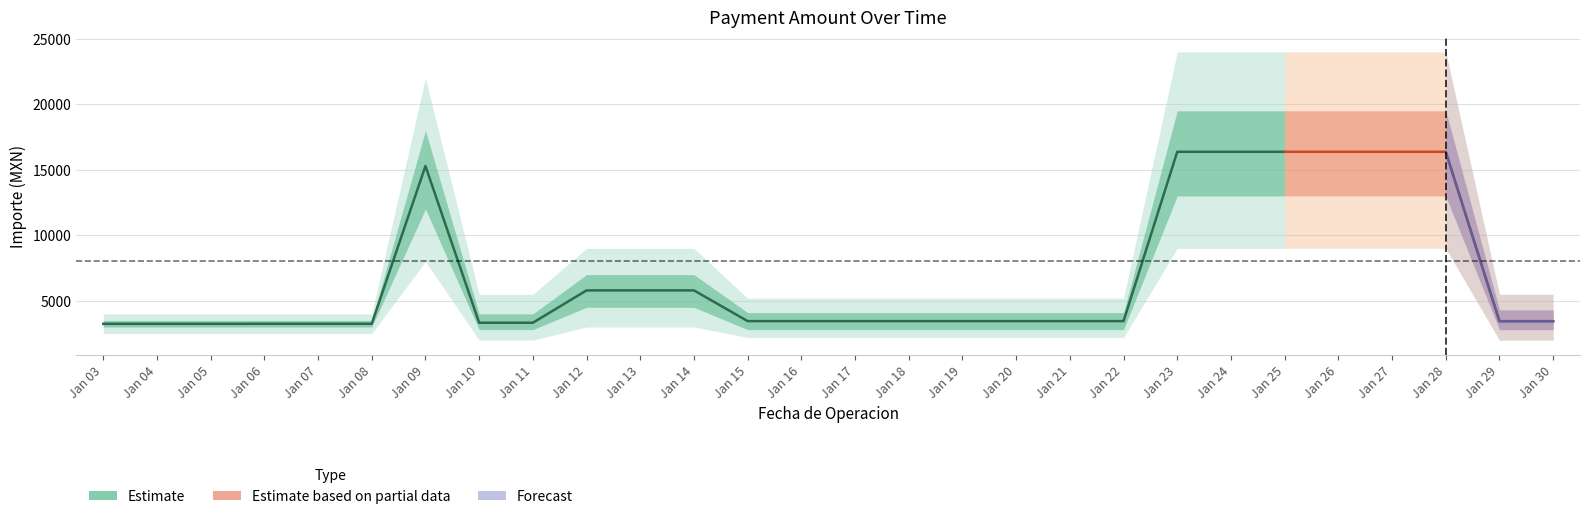

What is the greatest value displayed?

16371.2